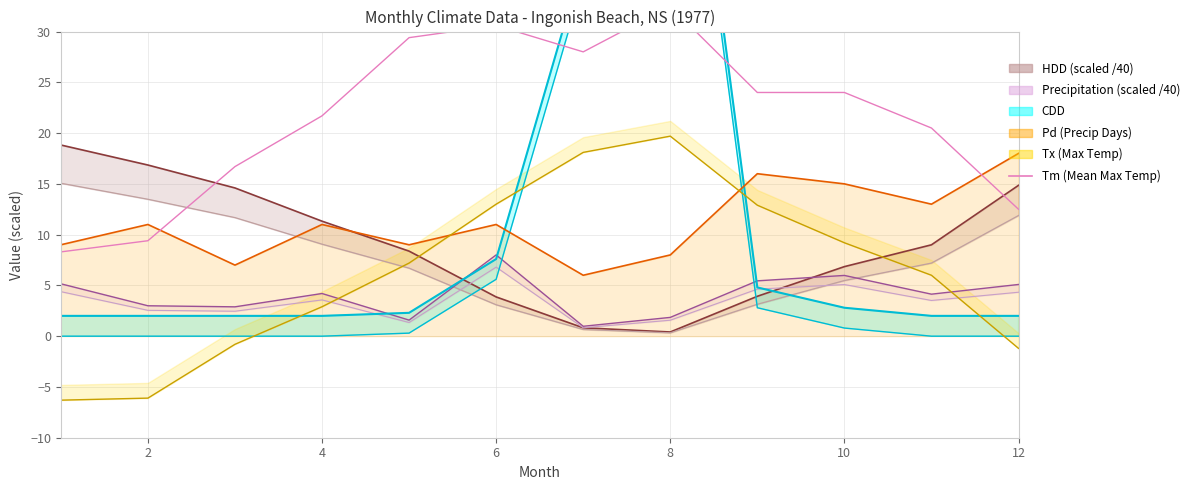

What are all the series names shown in the legend?

Tx, Tm, P, HDD, CDD, Pd